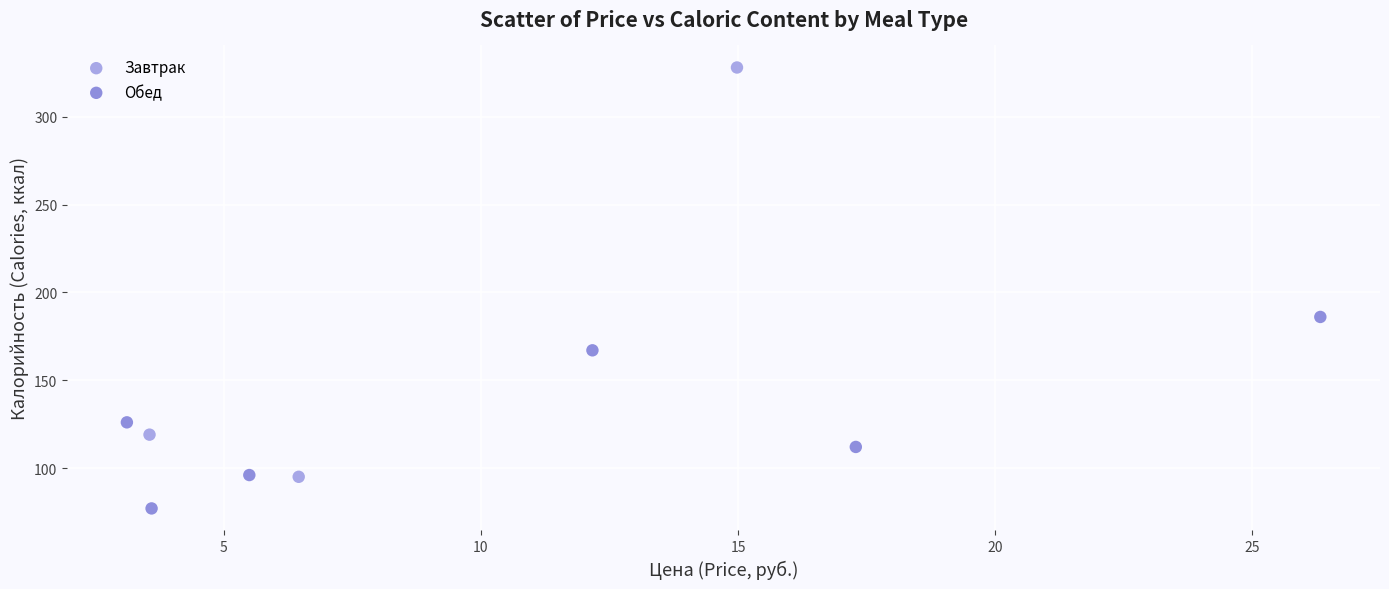

Which series has the largest Y range (max minus min)?

Завтрак